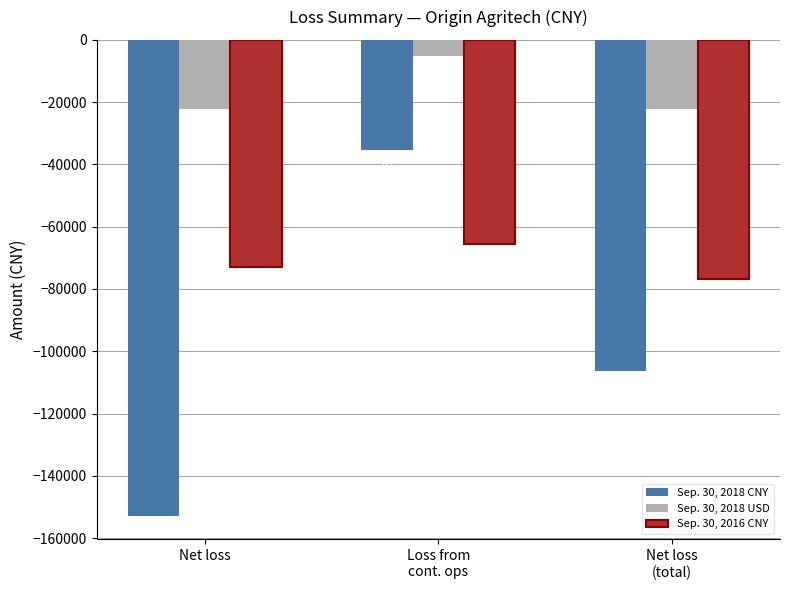

How many data points does each series have?

3